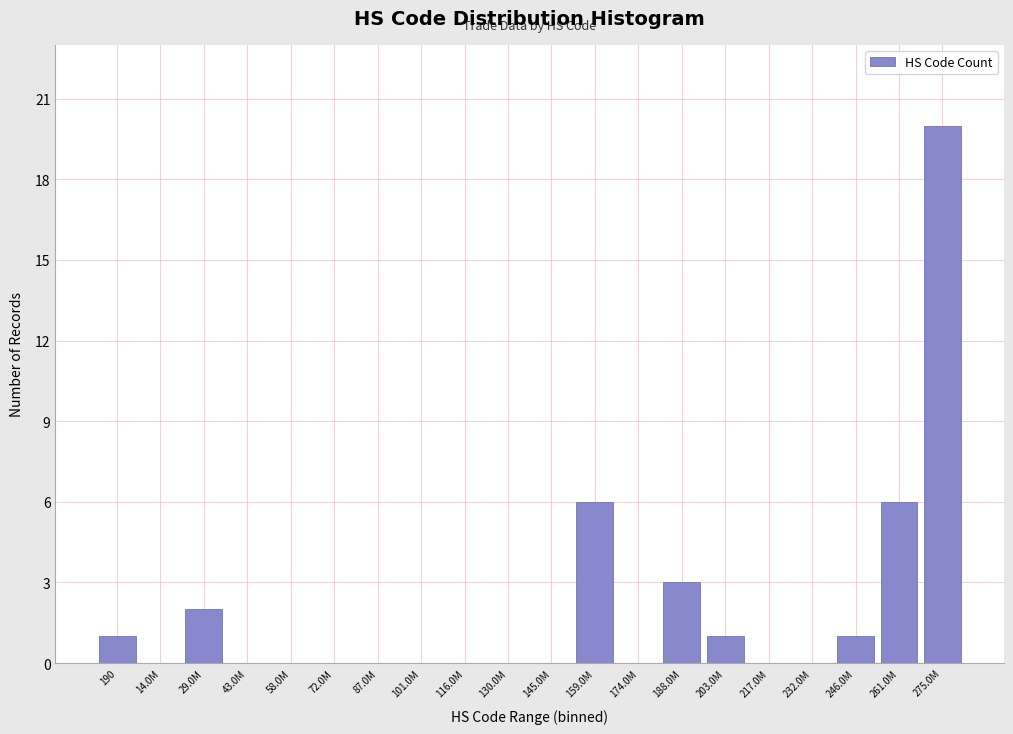

Reading left to right, list all the values displayed in this chart.

190=1	14.0M=0	29.0M=2	43.0M=0	58.0M=0	72.0M=0	87.0M=0	101.0M=0	116.0M=0	130.0M=0	145.0M=0	159.0M=6	174.0M=0	188.0M=3	203.0M=1	217.0M=0	232.0M=0	246.0M=1	261.0M=6	275.0M=20